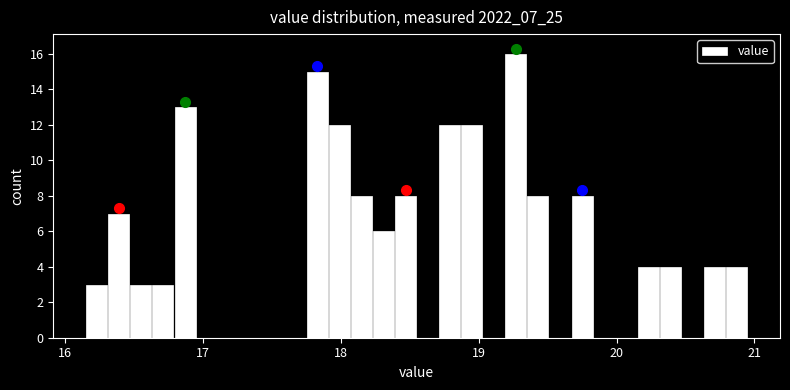

Around what value on the x-axis is the tallest bar? Give the approximate position of its centre, as read against the axis.

19.3